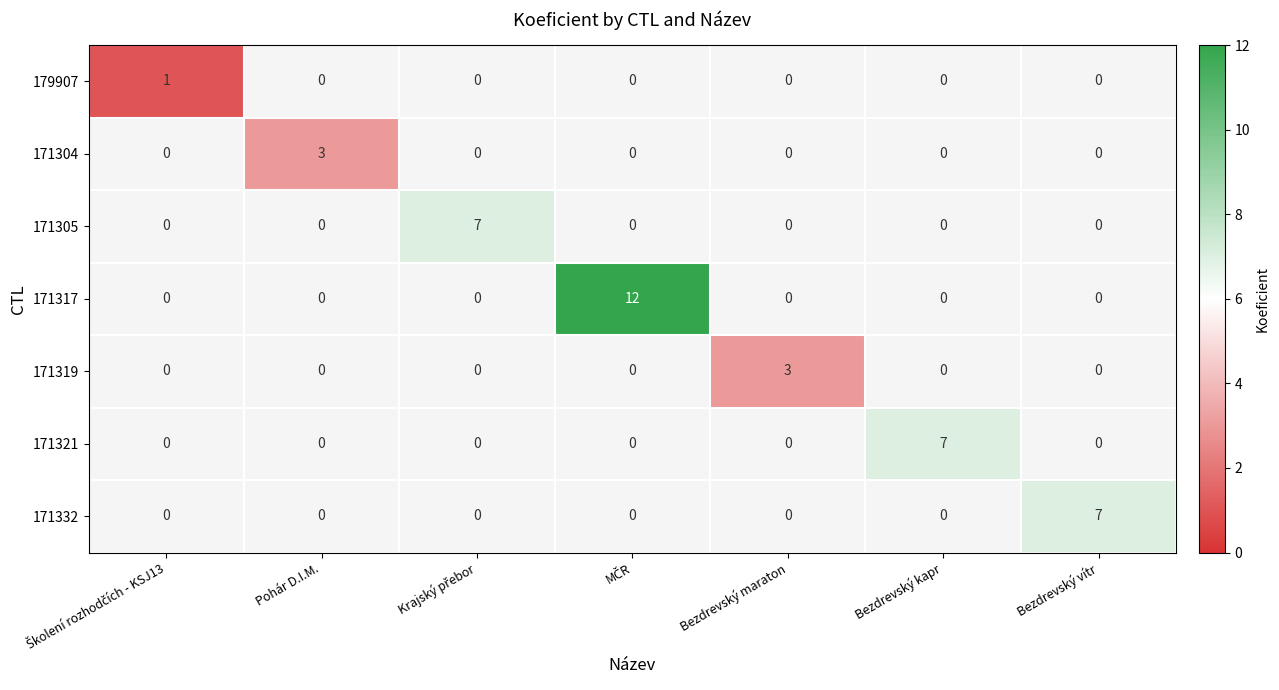

Which series has the largest total across all categories?

171317